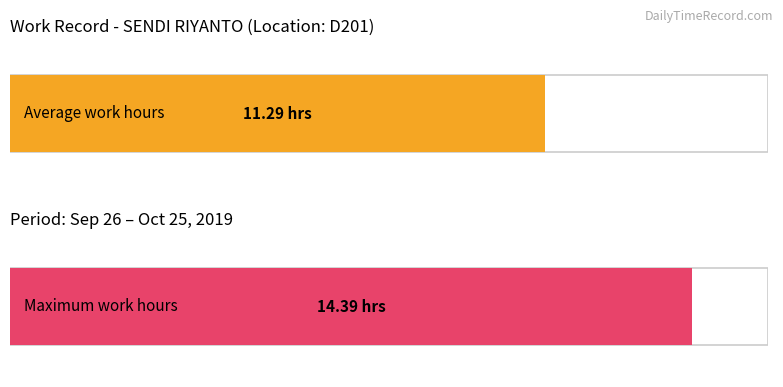

Does the chart contain stacked bars?

No